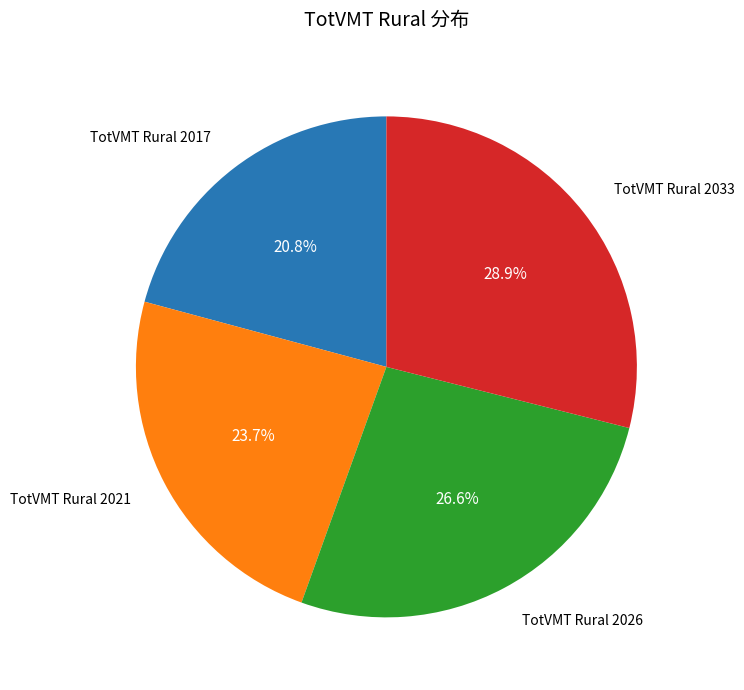

Does any single category account for the majority?

No